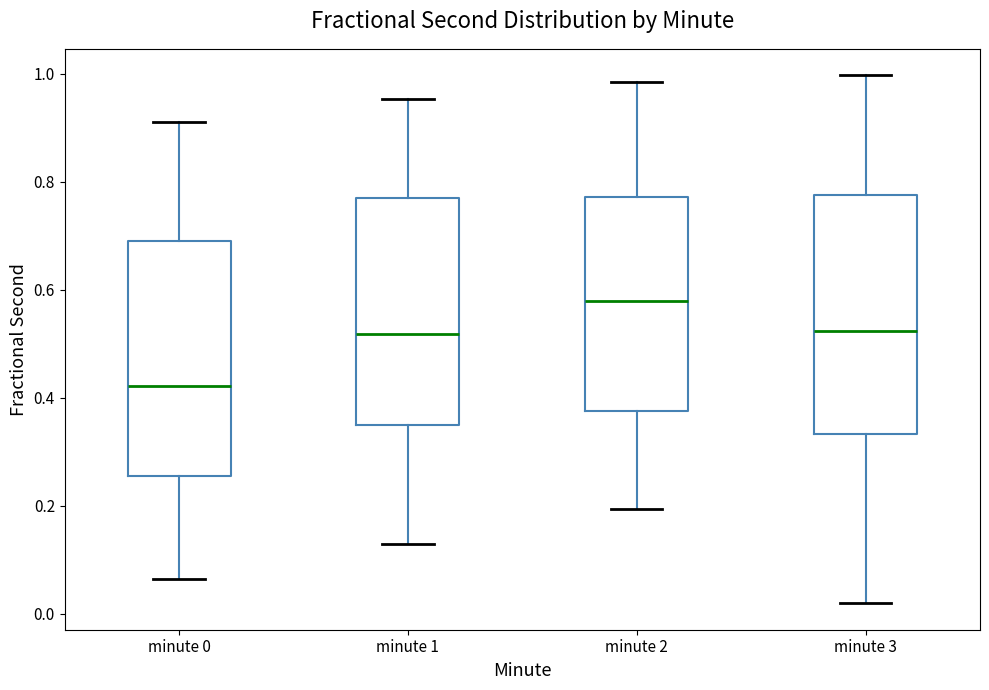

Which box's median line is the highest?

minute 2